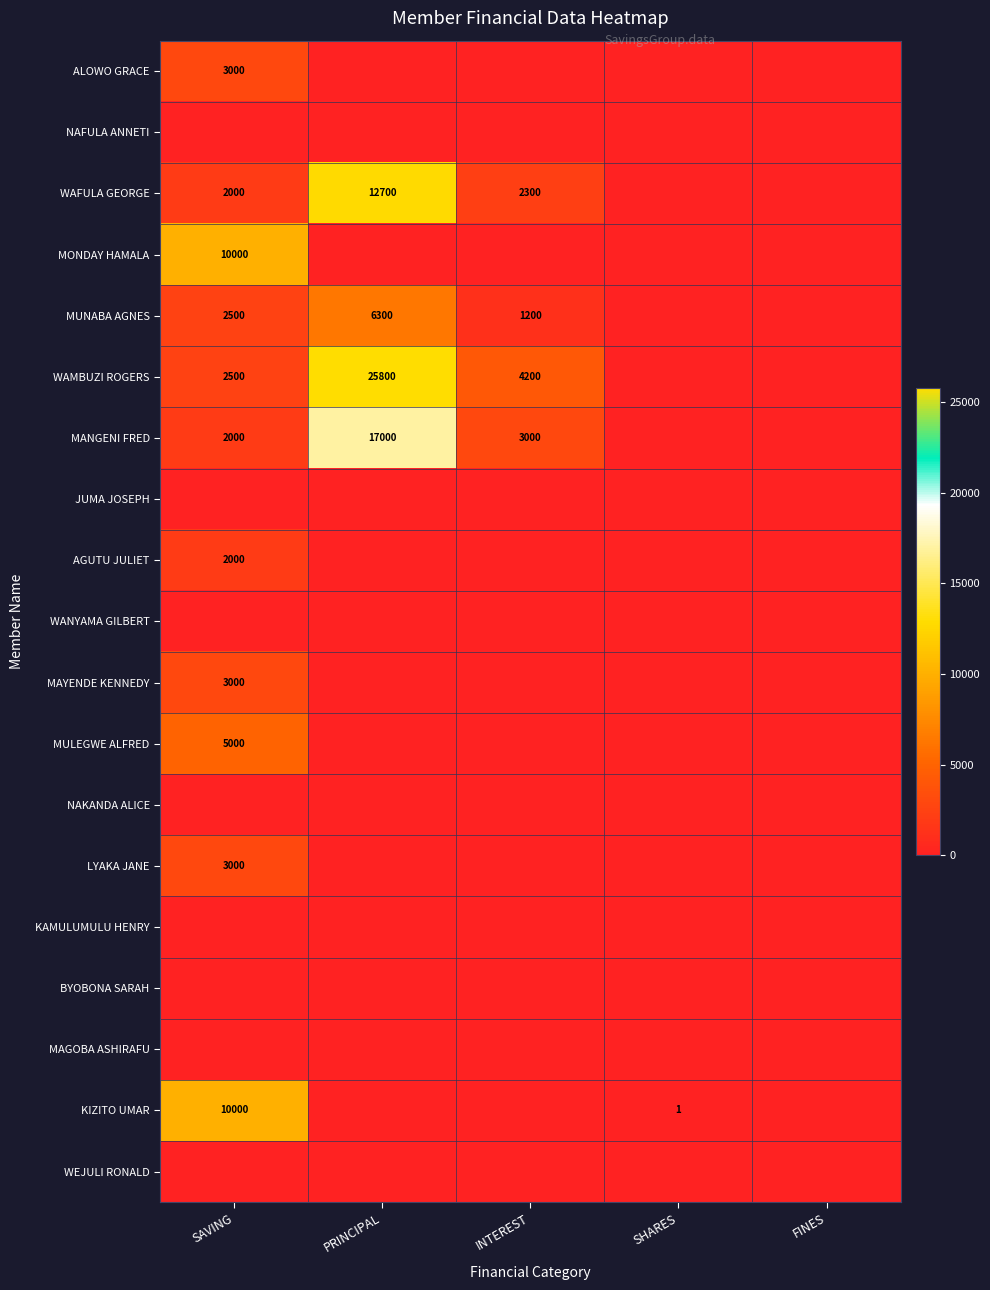

Which has a higher value, SHARES or INTEREST?

SHARES